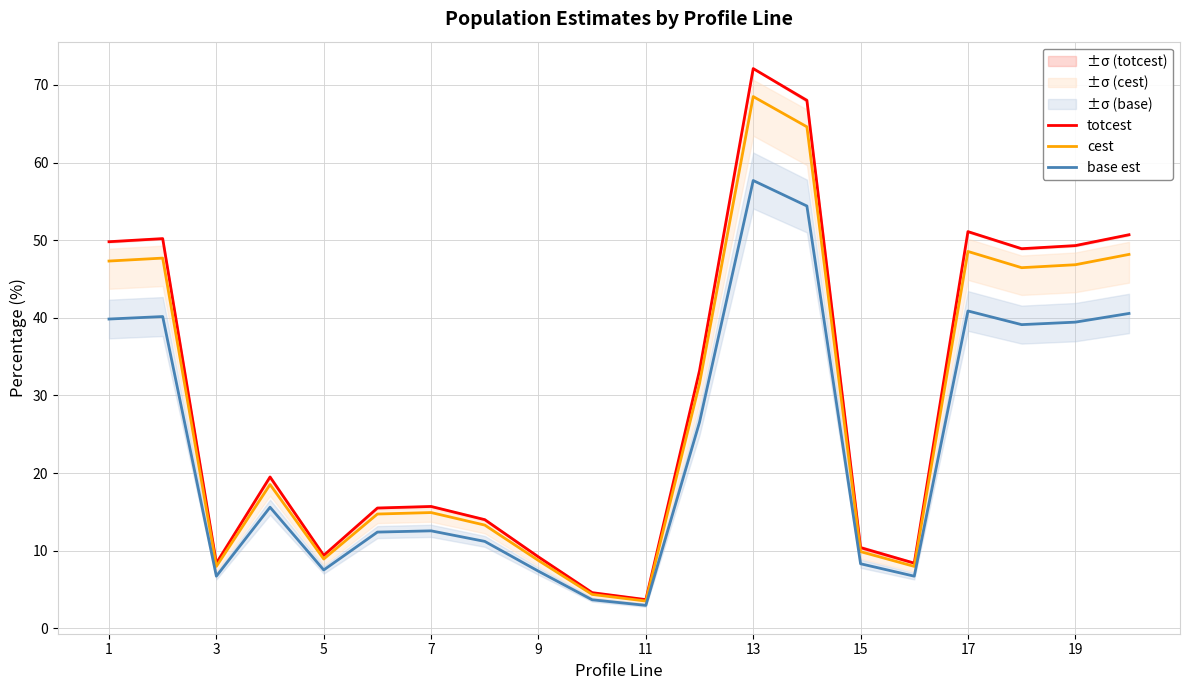

Is the value of cest at 5 greater than the value of base est at 7?

No